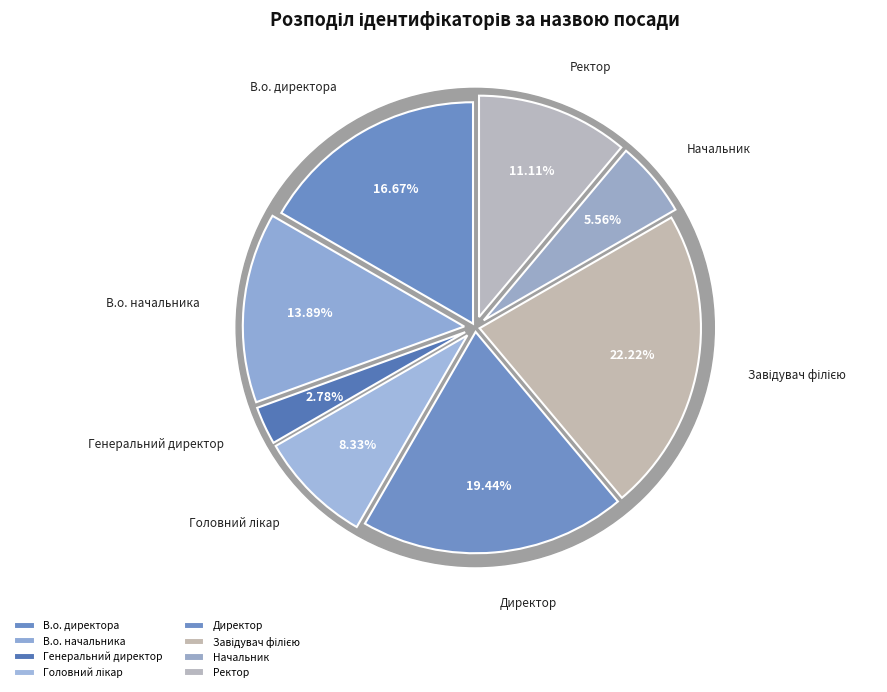

Is it true that Начальник is 6% of the pie?

True